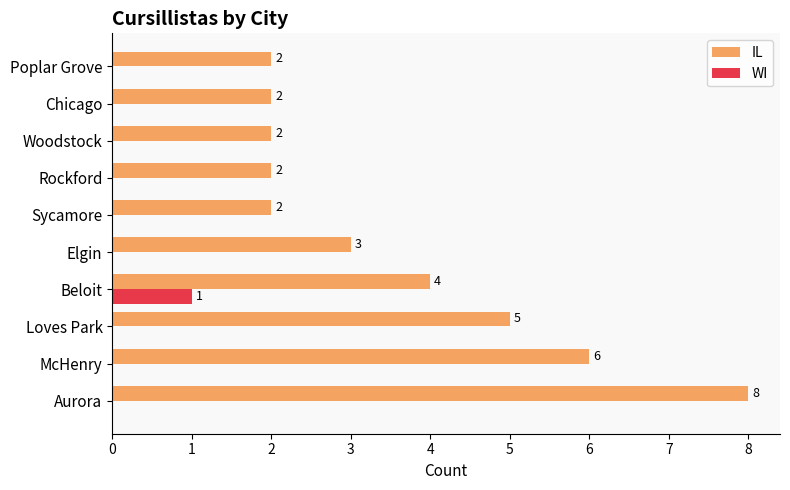

True or false: IL has a value of 3 at Woodstock.

False